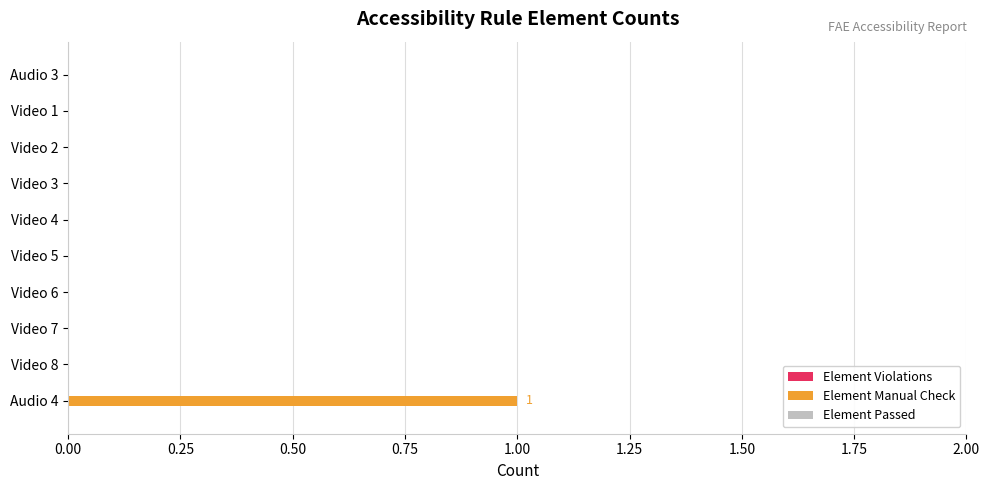

Reading top to bottom, extract all data points from this chart.

Audio 3=0	Video 1=0	Video 2=0	Video 3=0	Video 4=0	Video 5=0	Video 6=0	Video 7=0	Video 8=0	Audio 4=1